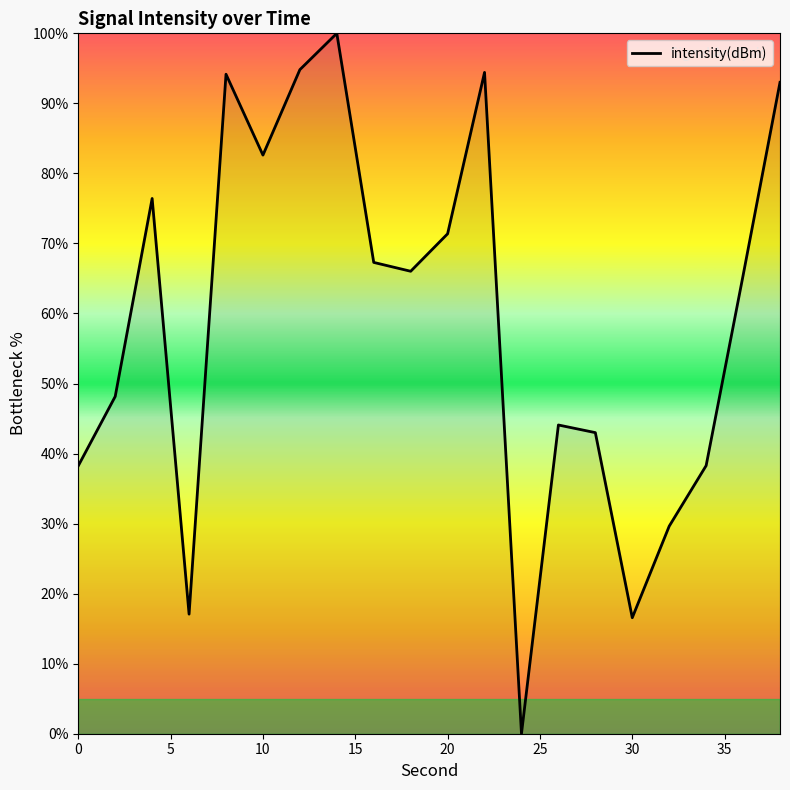

What is the greatest value displayed?

100.0